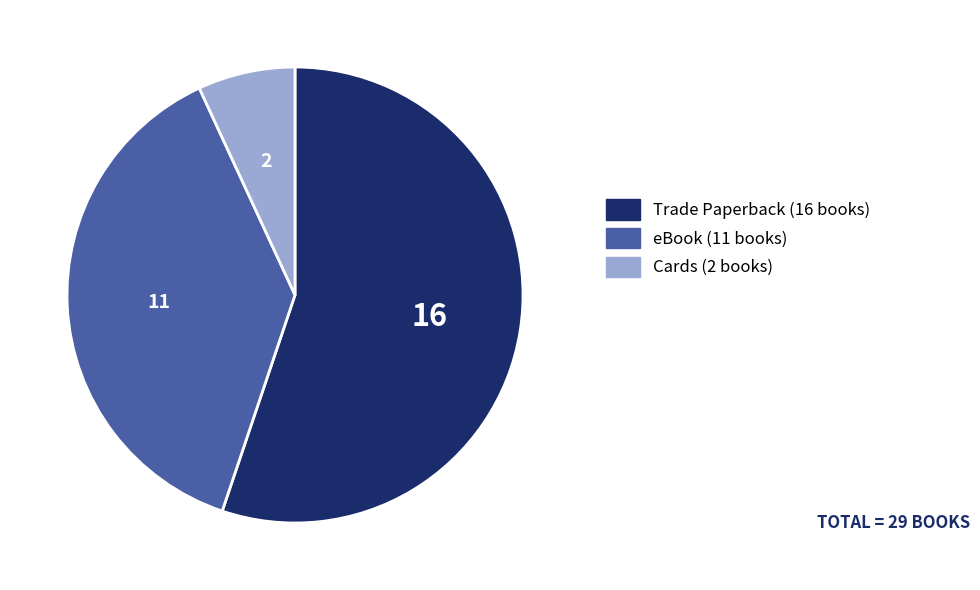

Which slice is the largest?

Trade Paperback